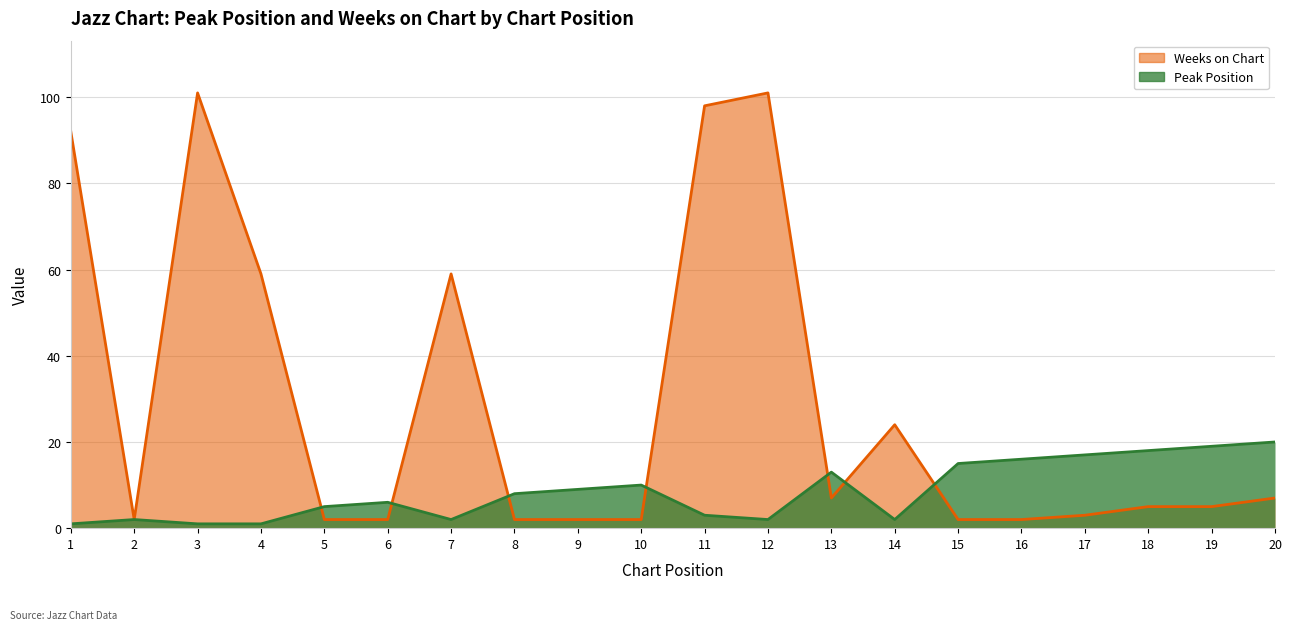

How many lines are shown in the chart?

2